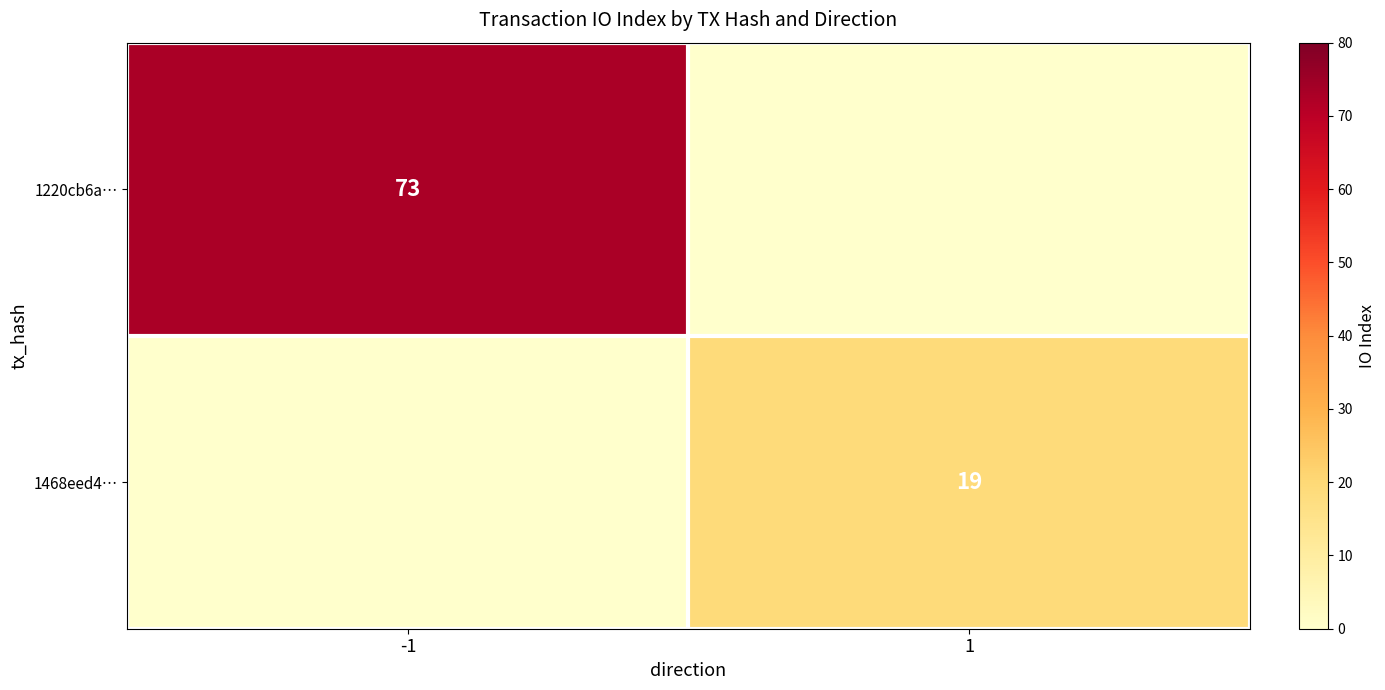

True or false: 1220cb6a… has a value of 73 at -1.

True